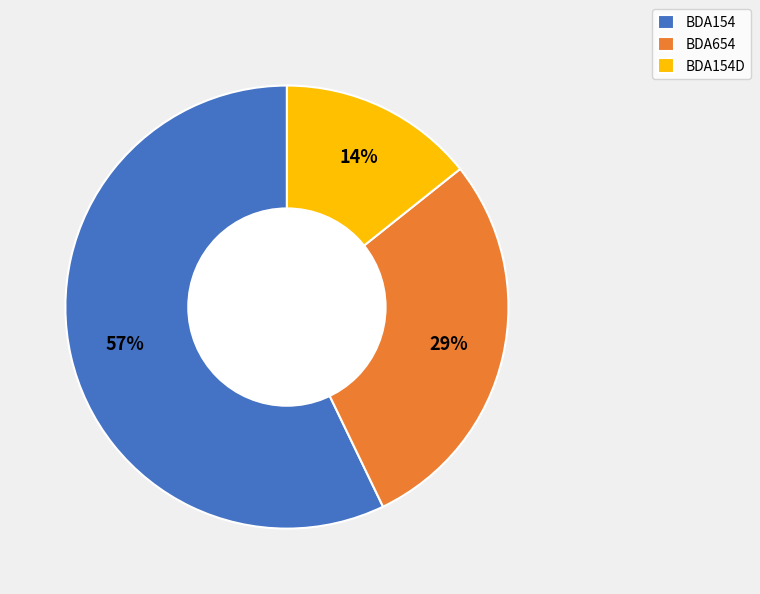

How many slices are in this pie chart?

3